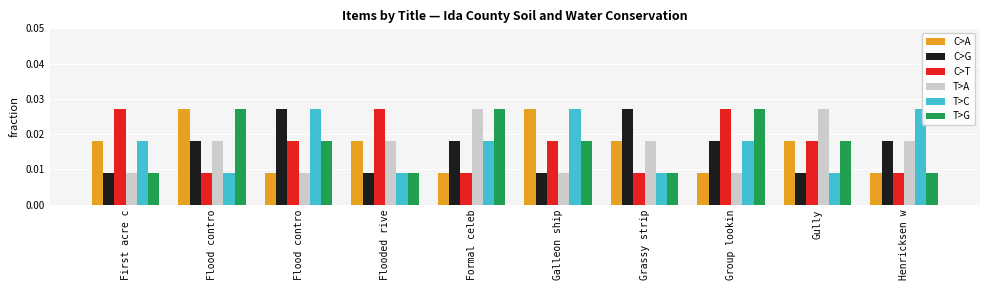

Which series has the largest total across all categories?

C>T